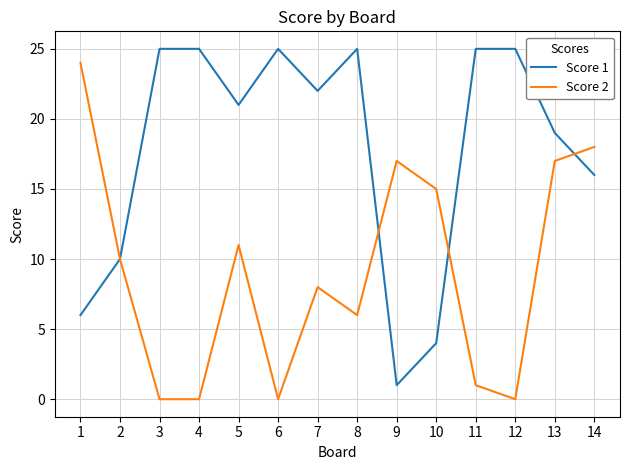

Rank the series by their maximum value, from highest to lowest.

Score 1, Score 2